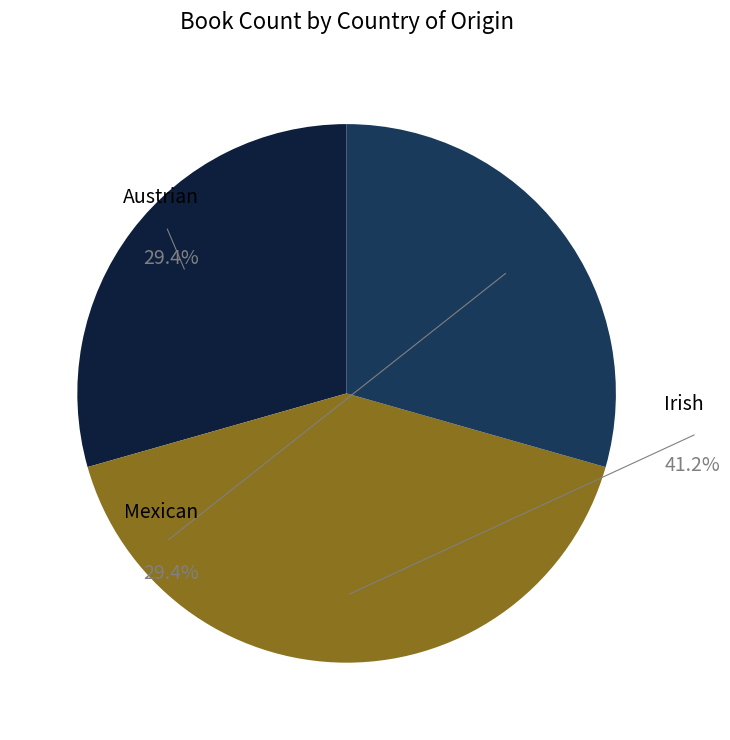

Rank the categories by value from highest to lowest.

Irish, Austrian, Mexican